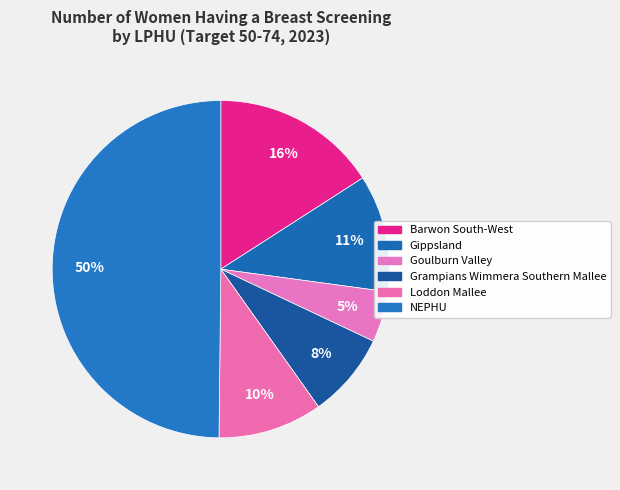

Which slice is the smallest?

Goulburn Valley